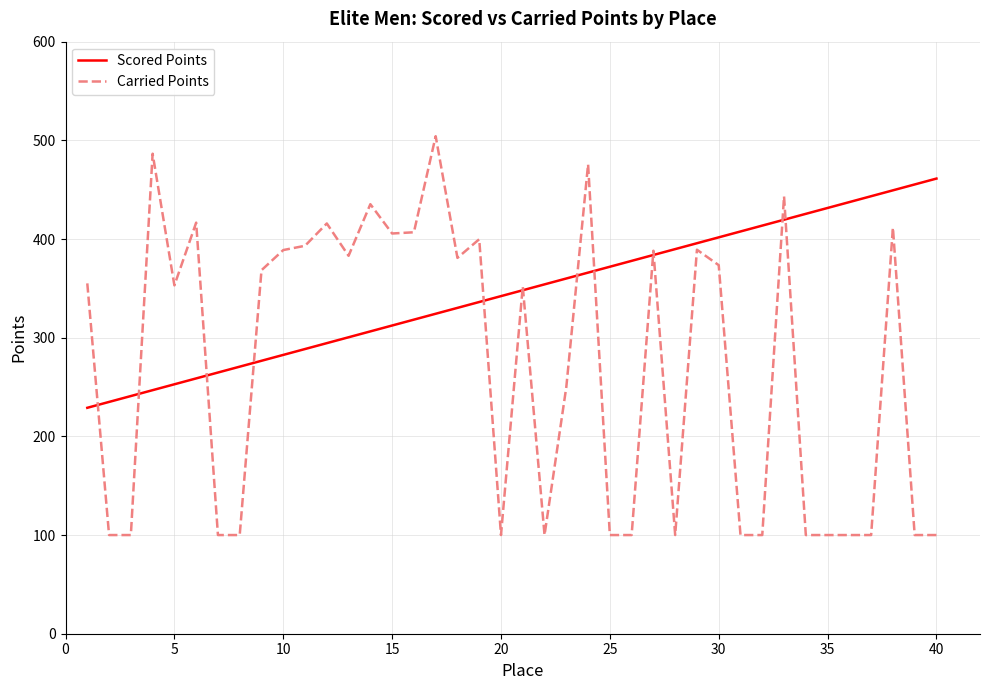

What are all the series names shown in the legend?

Scored Points, Carried Points